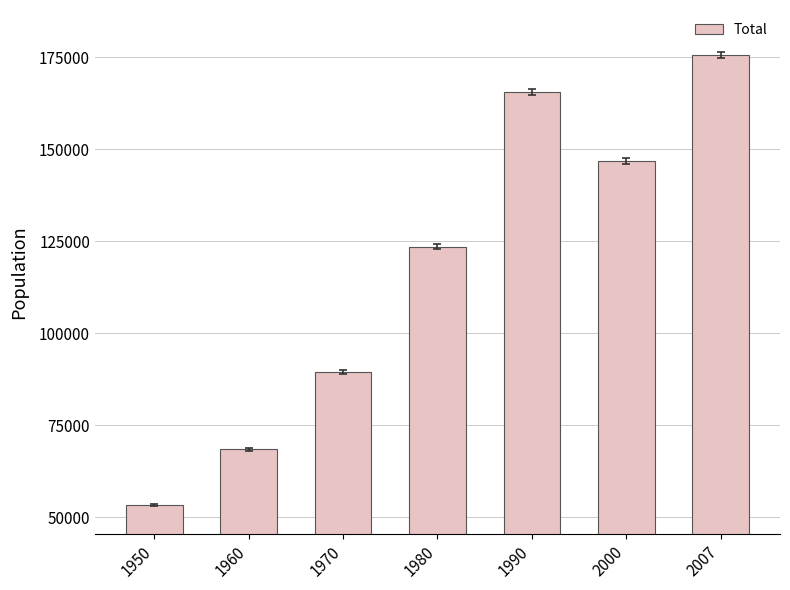

What is the maximum value shown in the chart?

175539